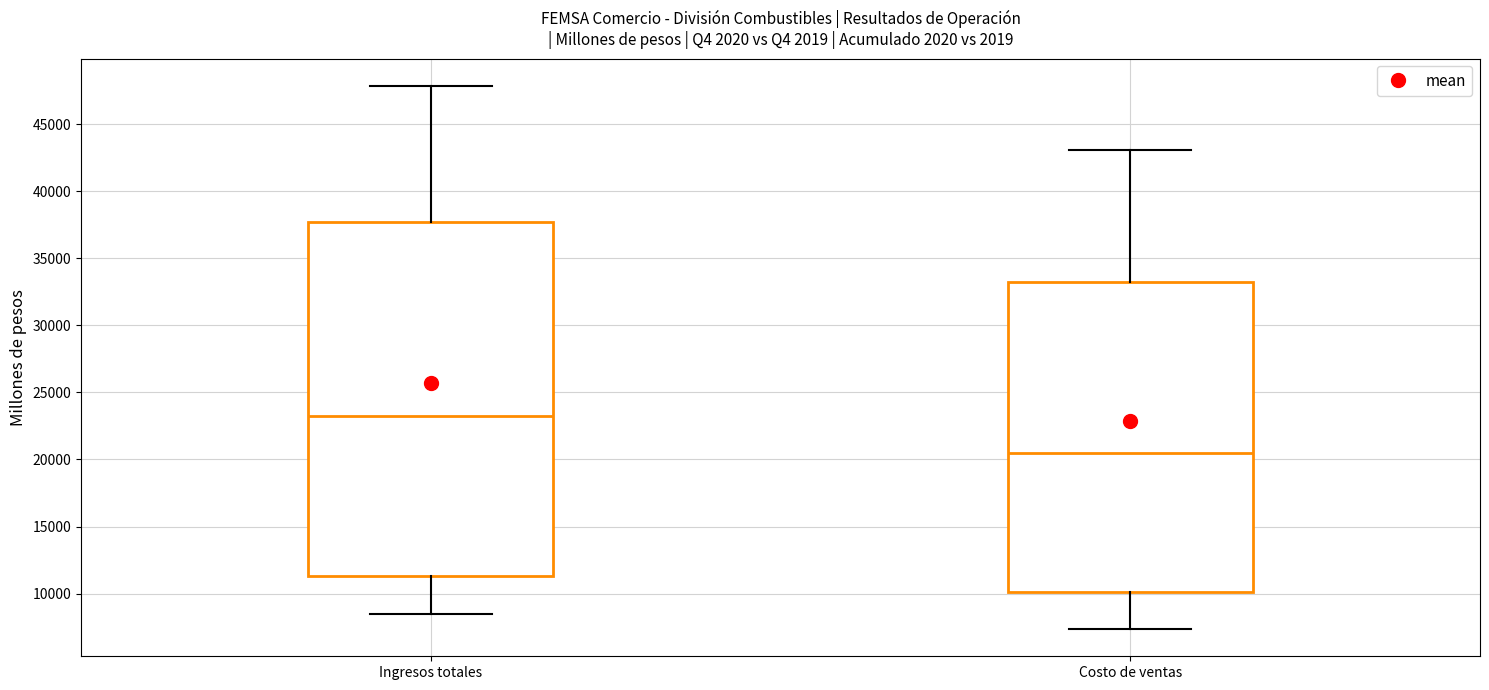

Reading left to right, transcribe this box plot: for each box, give where its median line is, the range the box spans, and where its two whiskers end, as read against the y-axis. The values are not printed on the chart, so give them approximately, as read against the axis.

Ingresos totales: median 23500, box 11500 to 37500, whiskers 8500 to 48000
Costo de ventas: median 20500, box 10000 to 33500, whiskers 7500 to 43000